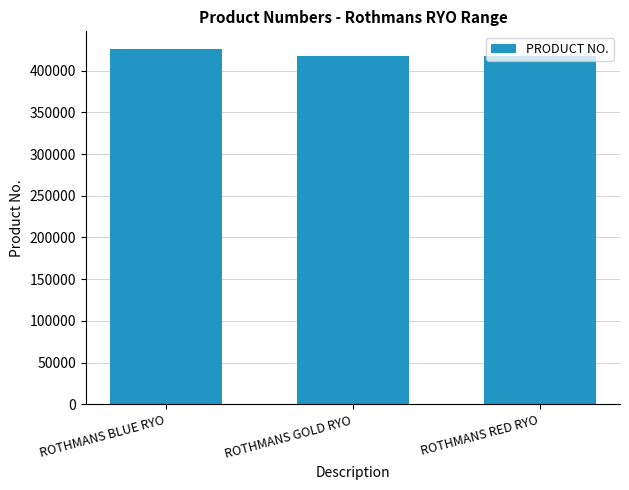

What is the smallest value displayed?

417092